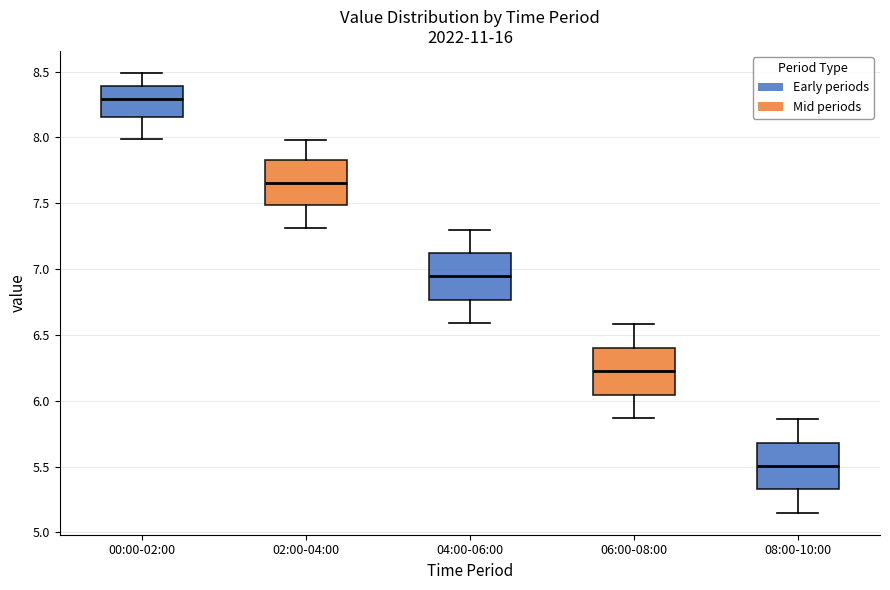

Reading left to right, read every box against the y-axis: the position of its median line, the range the box covers, and the ends of its whiskers. The values are not printed on the chart, so give them approximately, as read against the axis.

00:00-02:00: median 8.30, box 8.15 to 8.40, whiskers 8.00 to 8.50
02:00-04:00: median 7.65, box 7.50 to 7.85, whiskers 7.30 to 8.00
04:00-06:00: median 6.95, box 6.75 to 7.10, whiskers 6.60 to 7.30
06:00-08:00: median 6.25, box 6.05 to 6.40, whiskers 5.85 to 6.60
08:00-10:00: median 5.50, box 5.35 to 5.70, whiskers 5.15 to 5.85